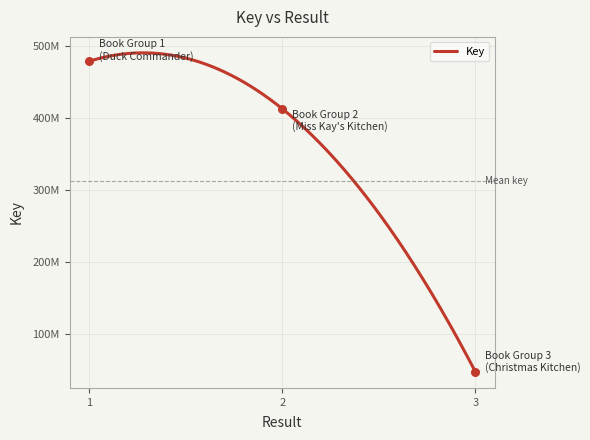

Approximately how many times larger is the value at 2 compared to 3?

8.7